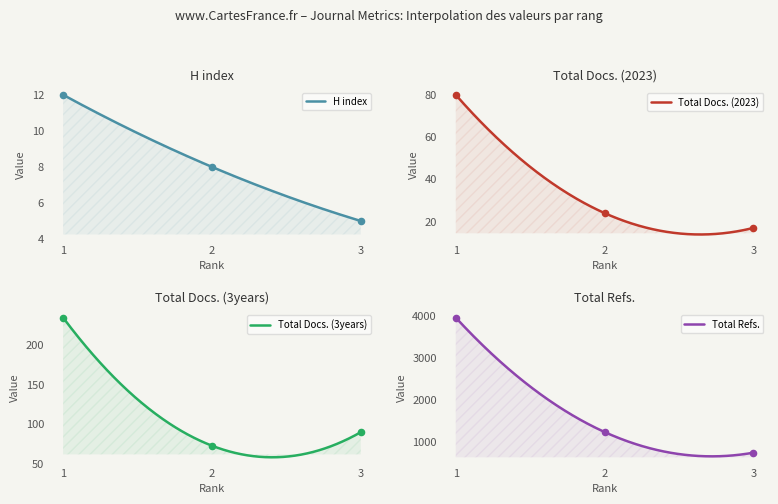

At how many categories does at least one series exceed 2438?

1